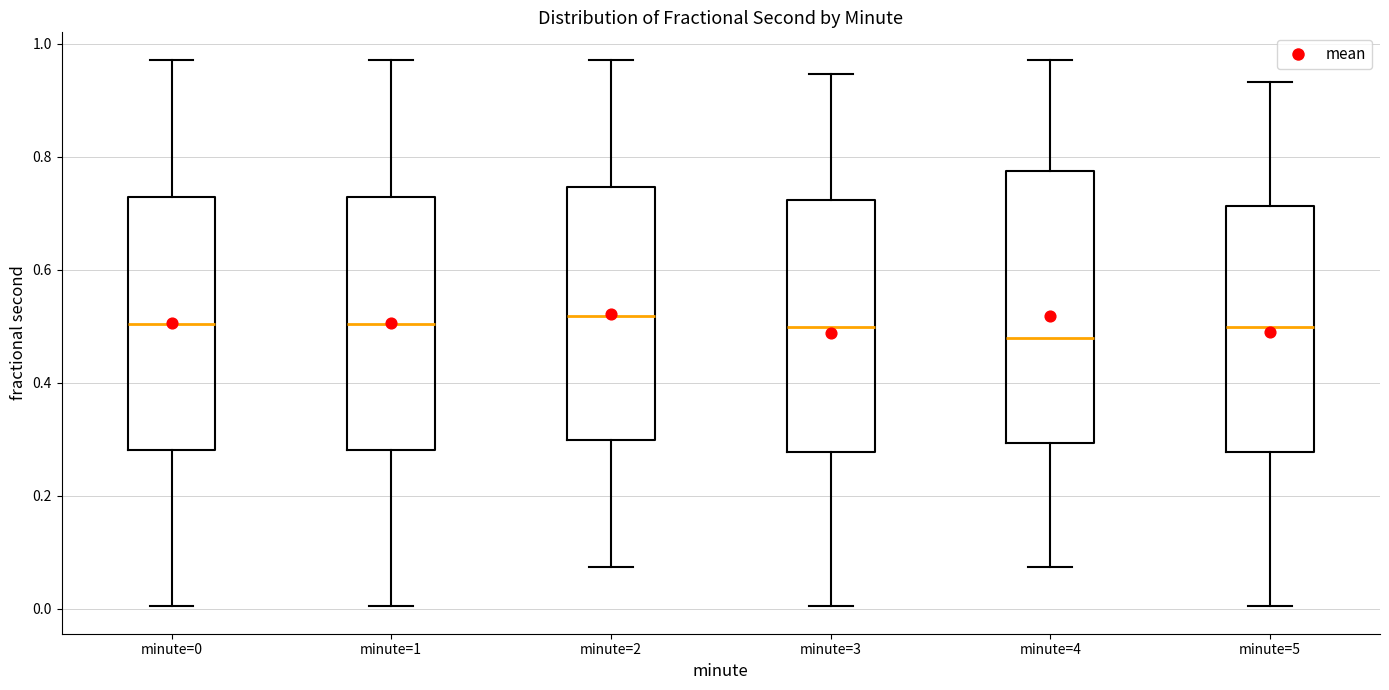

Where is the lower edge of the box for minute=0 on the y-axis? The values are not printed on the chart, so give them approximately, as read against the axis.

0.28